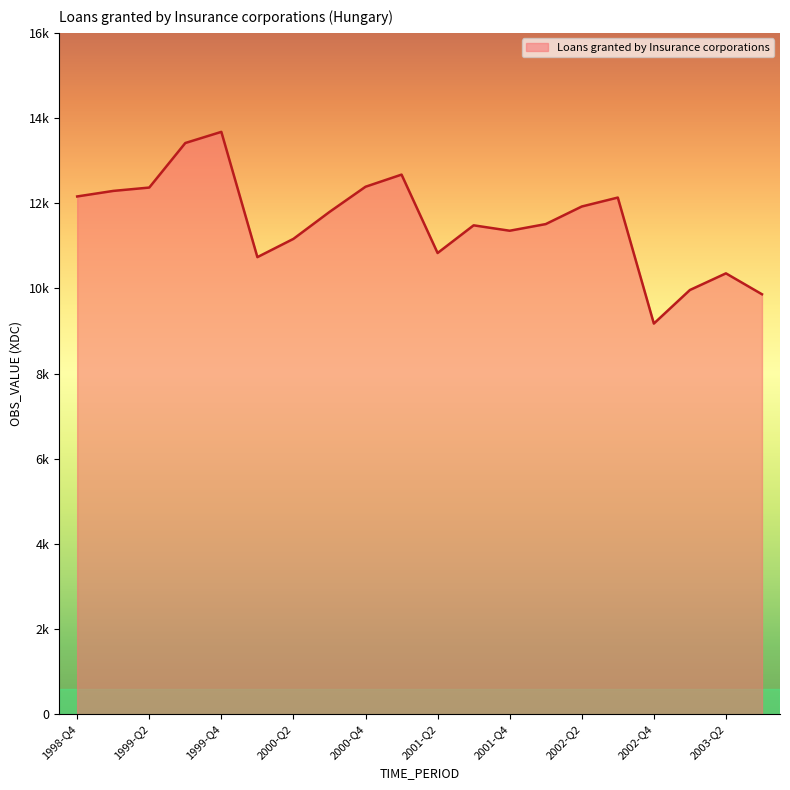

Reading left to right, what are all the values shown in this chart?

1998-Q4=12158	1999-Q1=12288	1999-Q2=12367	1999-Q3=13413	1999-Q4=13675	2000-Q1=10733	2000-Q2=11162	2000-Q3=11794	2000-Q4=12386	2001-Q1=12671	2001-Q2=10830	2001-Q3=11480	2001-Q4=11353	2002-Q1=11509	2002-Q2=11922	2002-Q3=12132	2002-Q4=9173	2003-Q1=9961	2003-Q2=10352	2003-Q3=9861